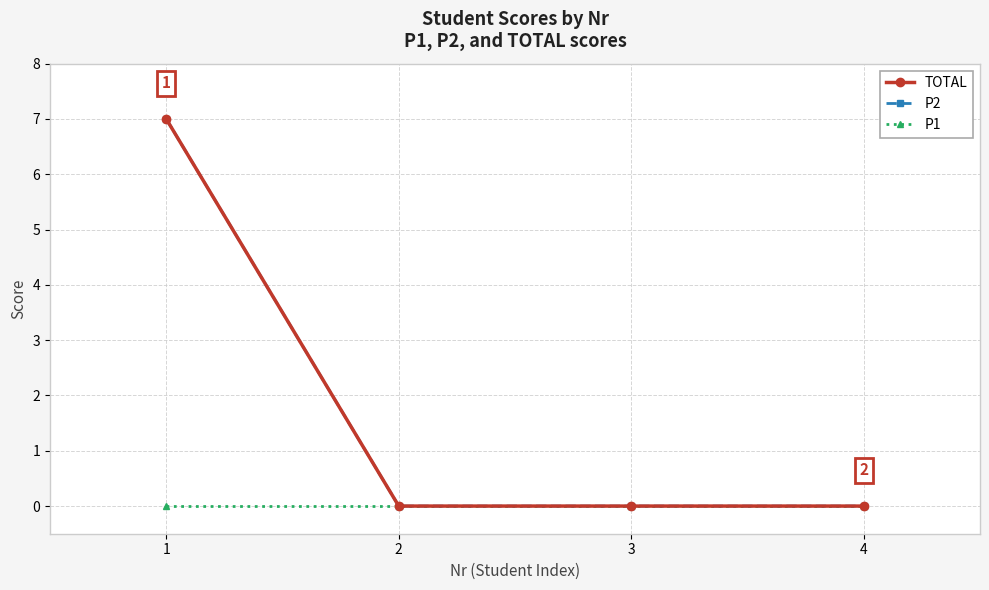

Which category has the lowest value in the TOTAL series?

2